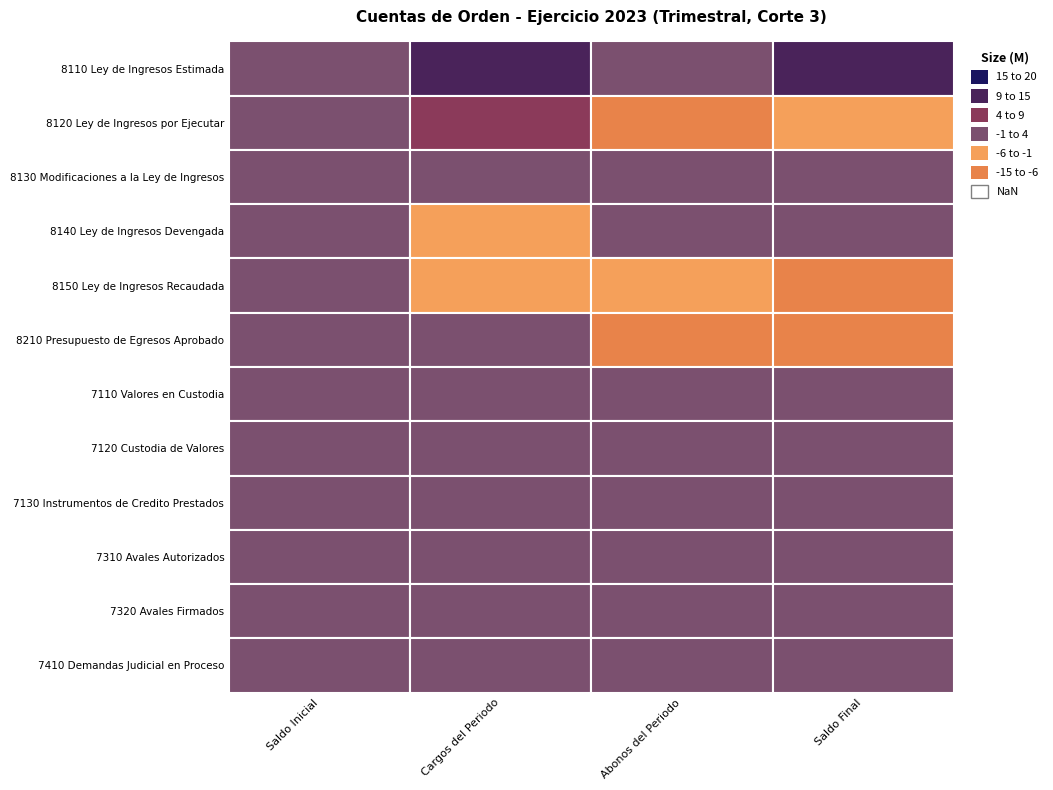

How many values in 8150 Ley de Ingresos Recaudada are below zero?

3